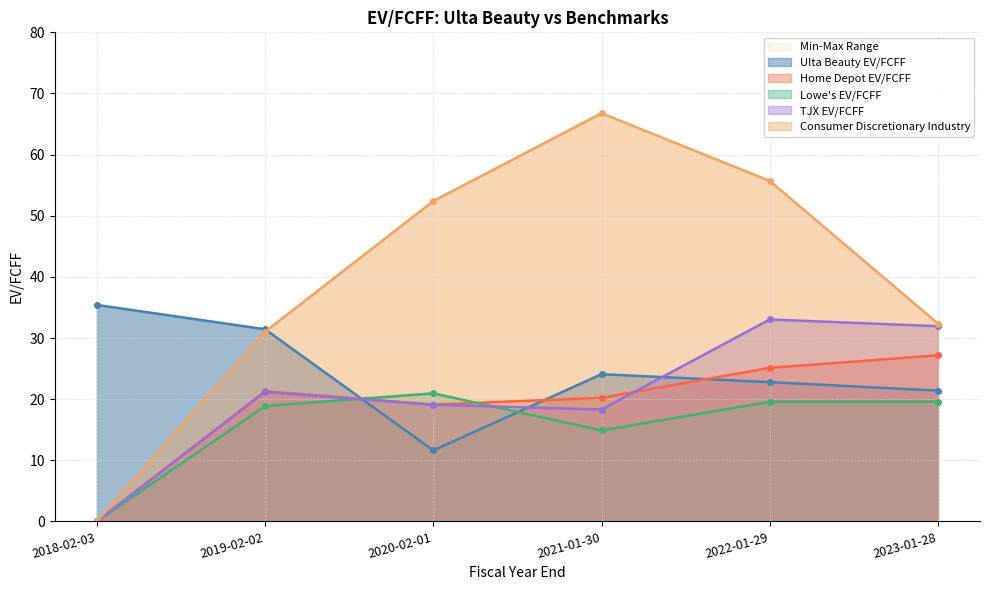

Which label corresponds to the smallest value in the chart?

2018-02-03